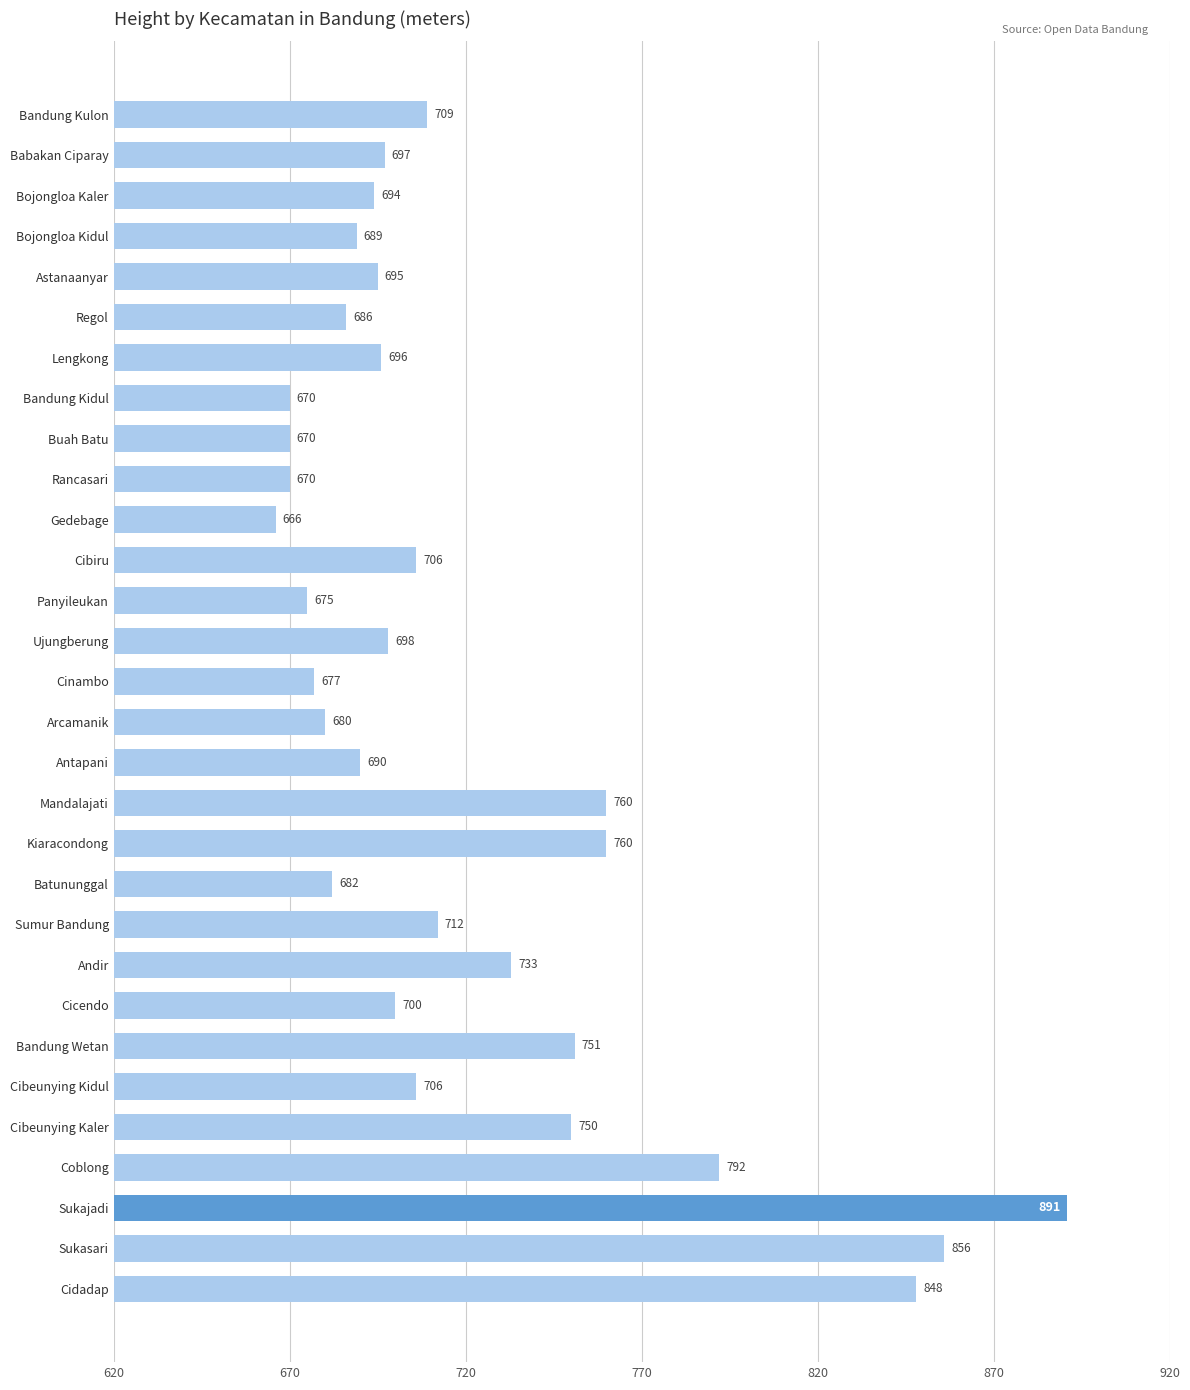

What is the difference between the maximum and minimum values?

225